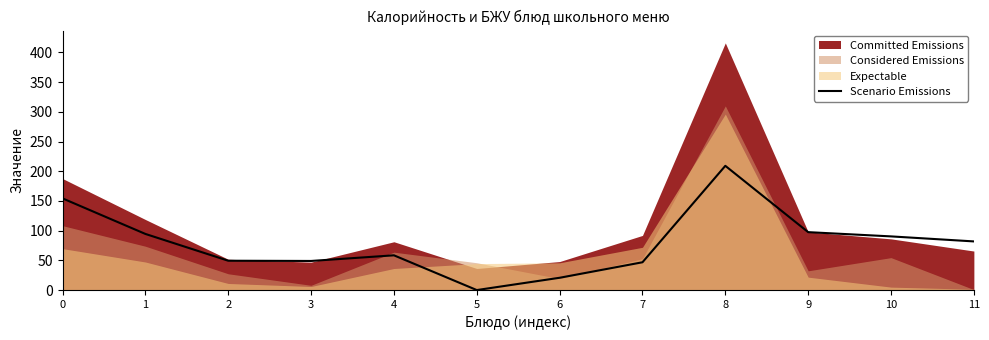

The value of Scenario Emissions at 2 is 49.4. True or false?

True